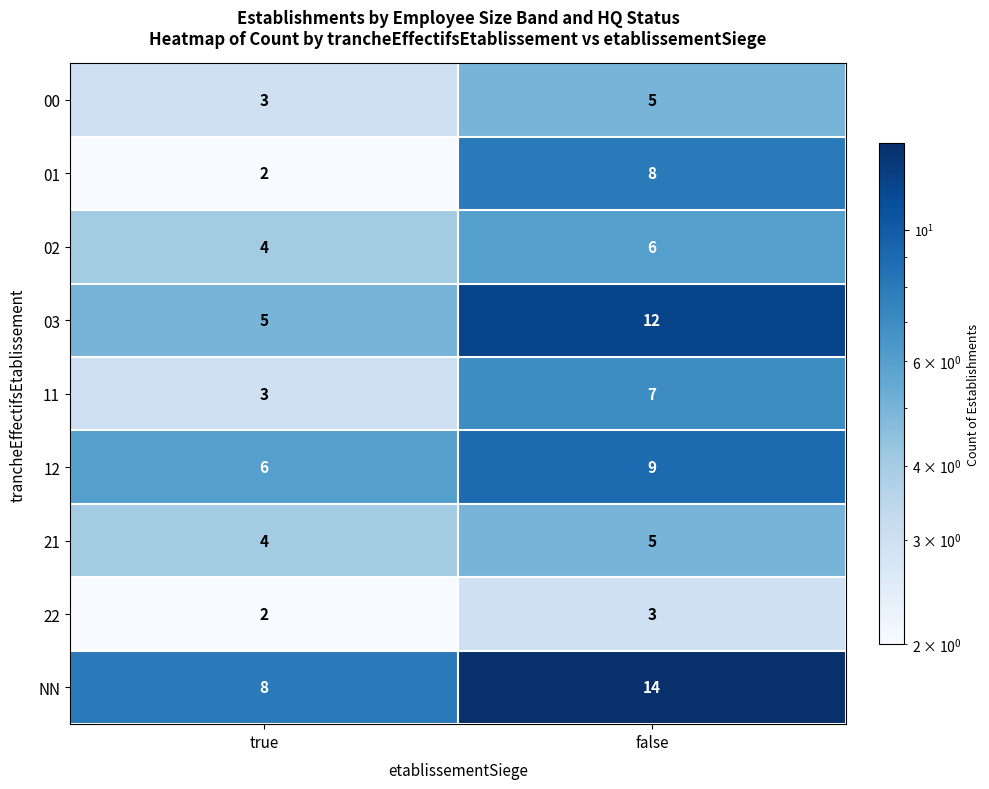

Read the 11 value at true.

3